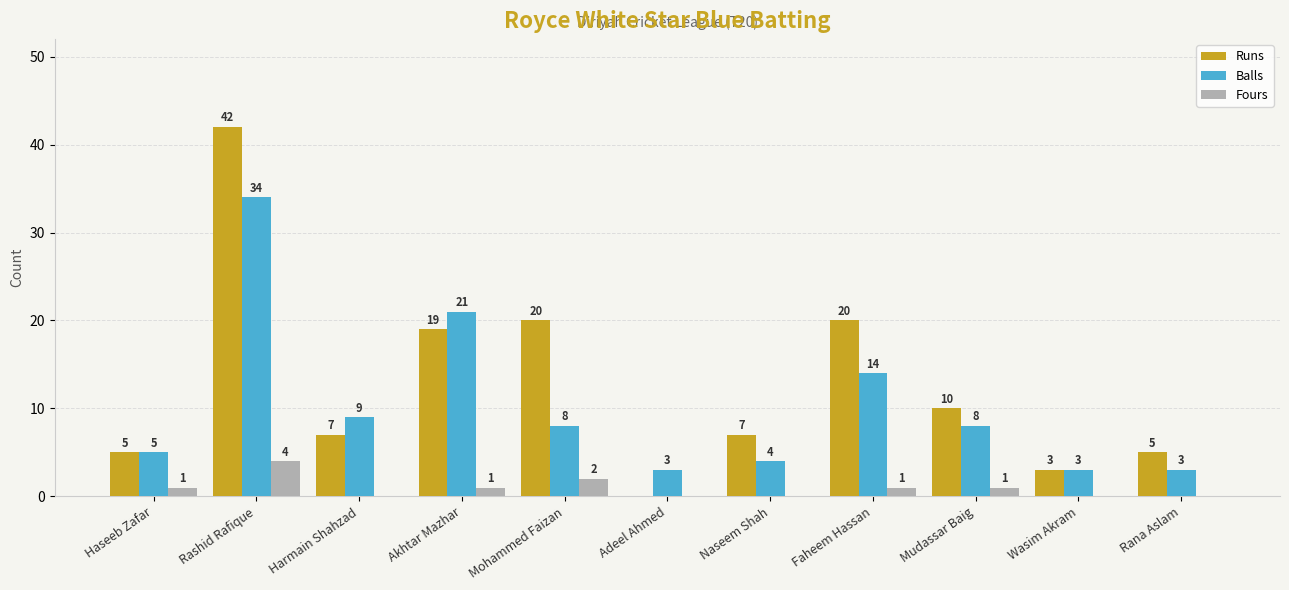

Which series has the largest range (max minus min)?

Runs